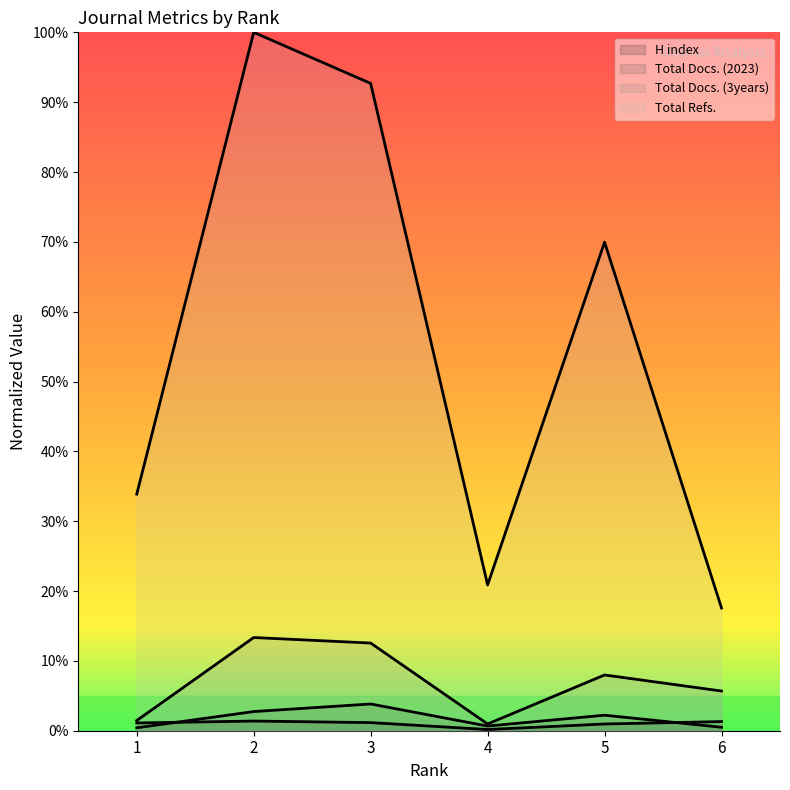

Reading left to right, extract all data points from this chart.

H index (line): 1.1	1.4	1.2	0.2	1.0	1.3
Total Docs. (2023) (line): 0.4	2.7	3.8	0.7	2.2	0.5
Total Docs. (3years) (line): 1.5	13.3	12.6	1.0	8.0	5.7
Total Refs. (line): 33.9	100.0	92.7	20.9	70.0	17.6